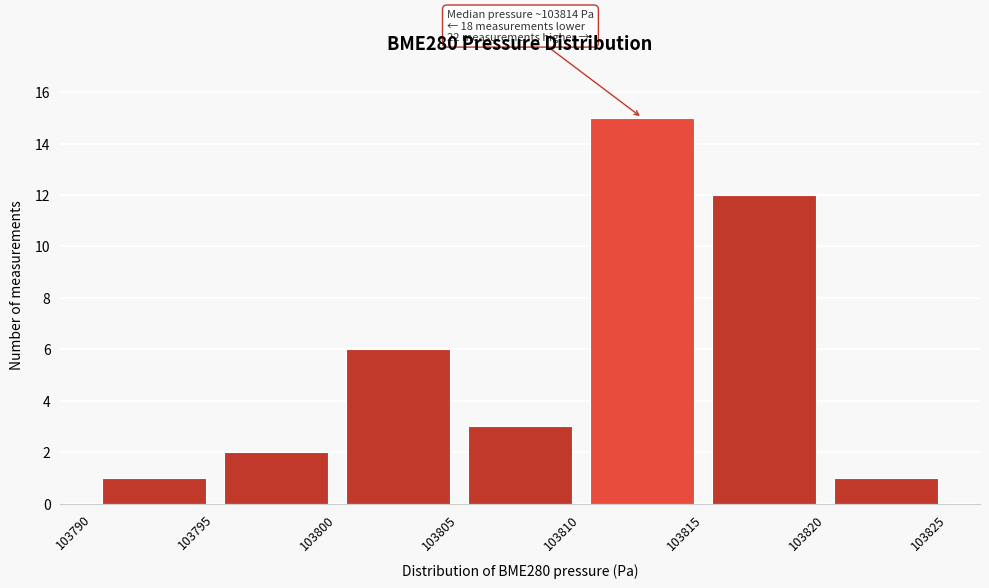

Over which range of the x-axis is the bar tallest?

103810 to 103815